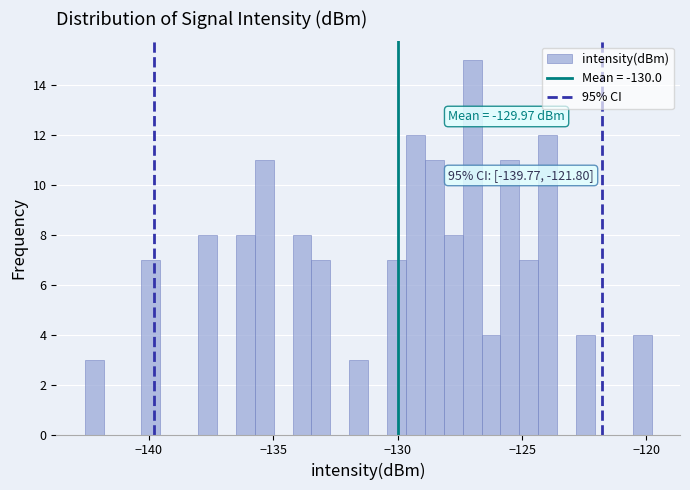

Around what value on the x-axis is the tallest bar? Give the approximate position of its centre, as read against the axis.

-127.0